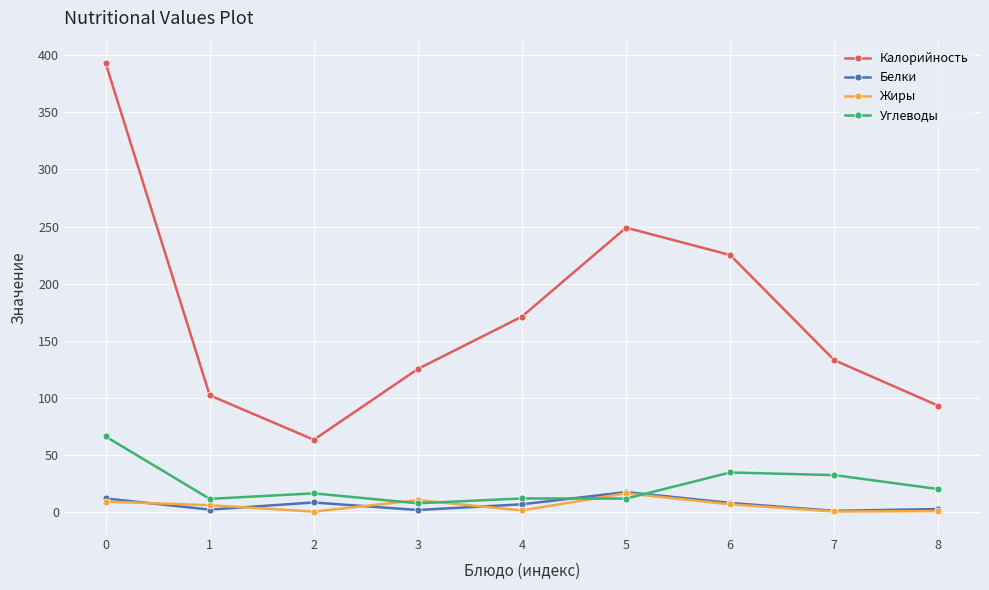

True or false: Белки and Углеводы intersect in this chart.

True